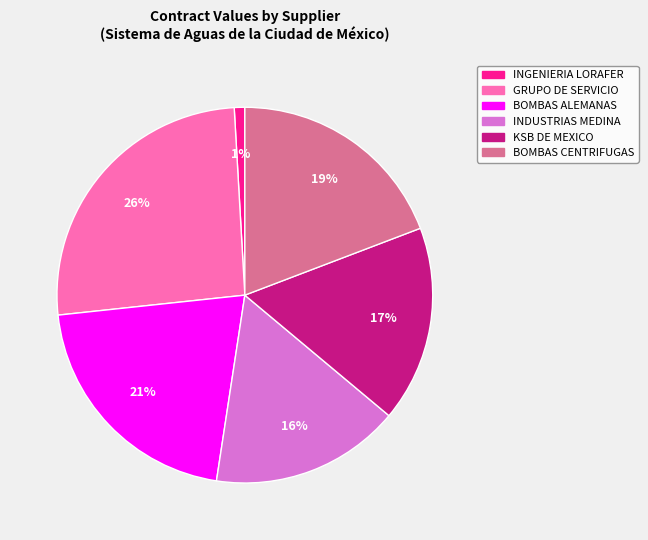

To the nearest percent, what is the average slice percentage?

17%